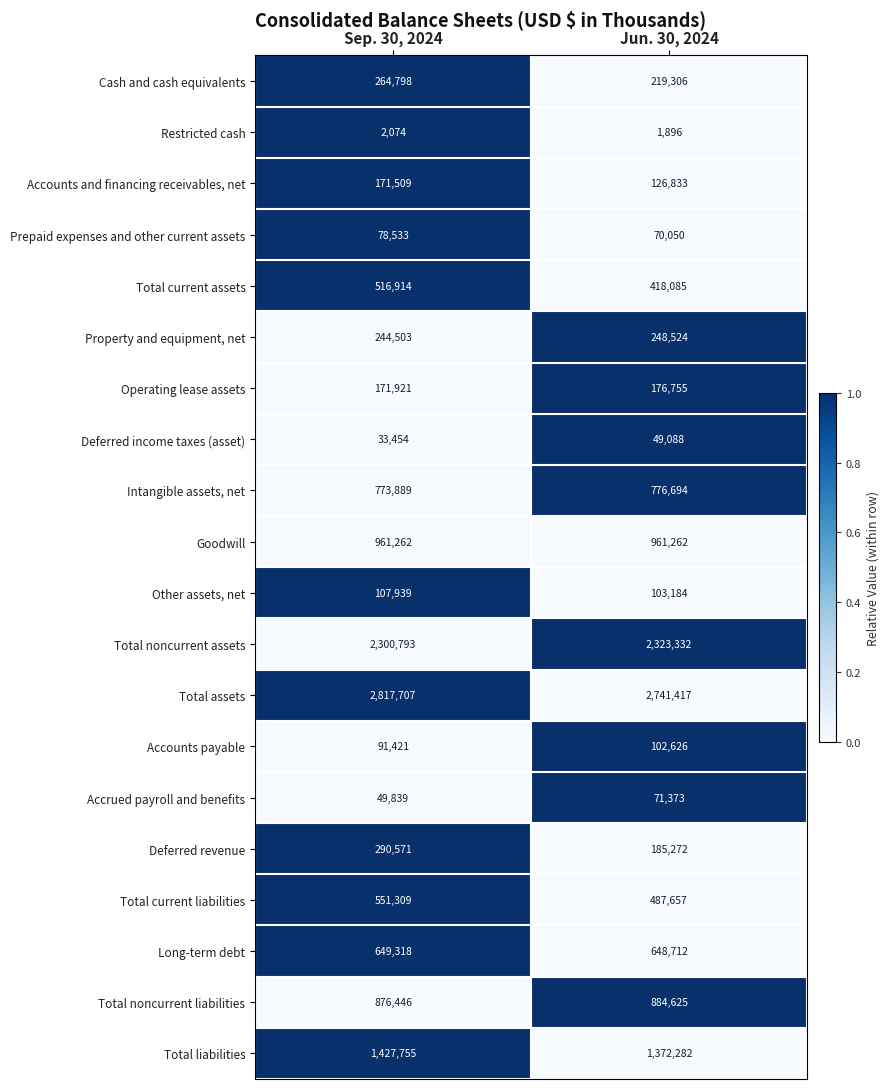

What is the spread (max minus min) of values at Sep. 30, 2024?

2815633